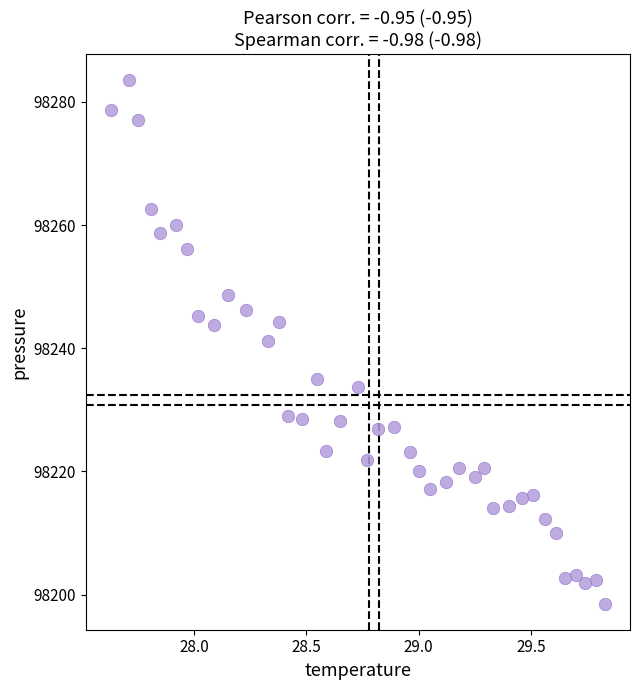

What is the range of X values (max minus min)?

2.2